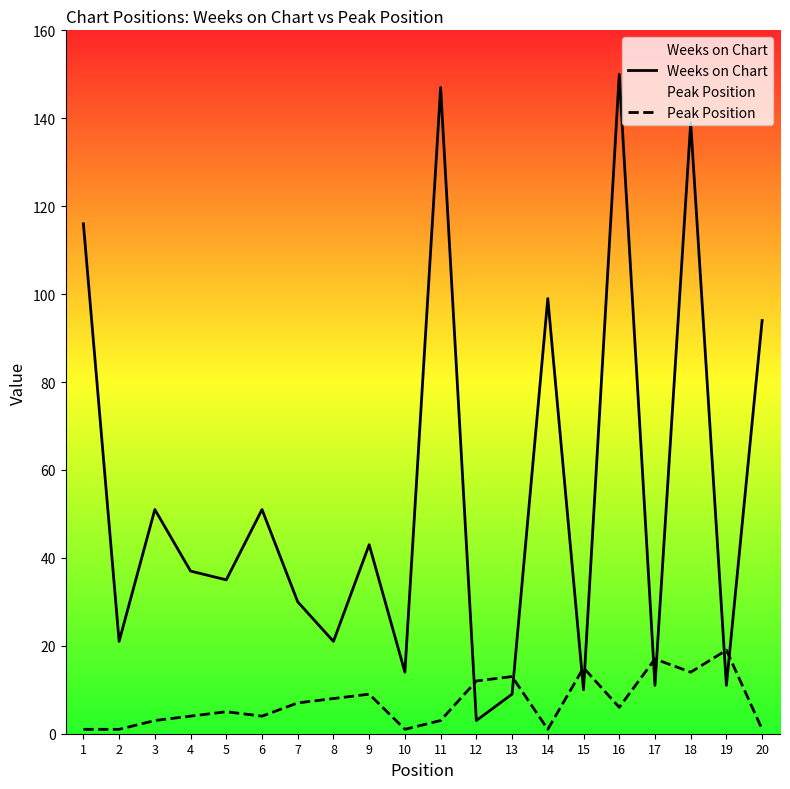

Is it true that Peak Position equals 10 at 7?

False